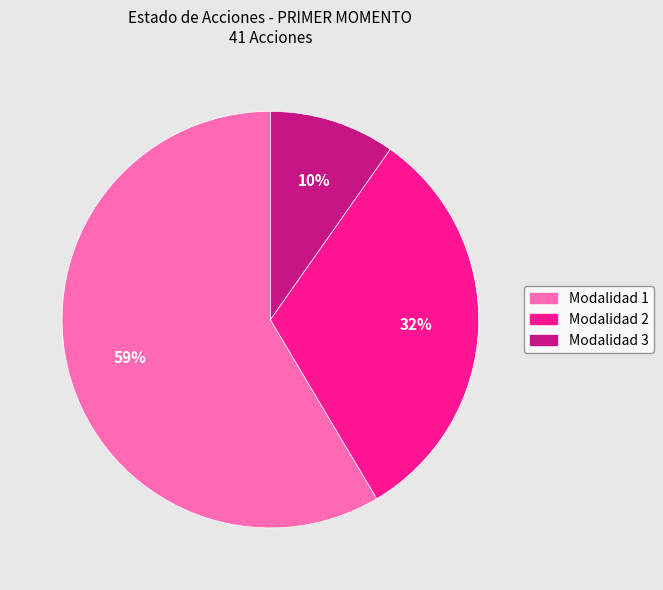

To the nearest percent, what is the average slice percentage?

33%